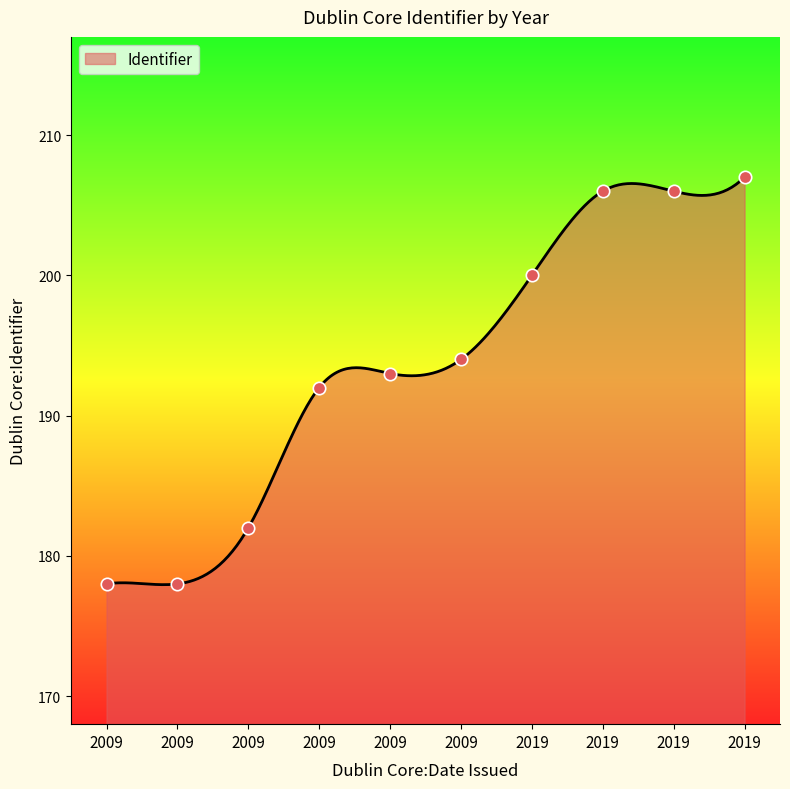

Between 2009 and 2019, which is larger?

2019